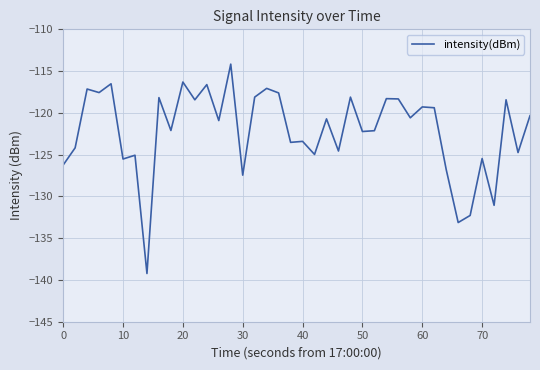

What is the difference between the maximum and minimum values?

25.1